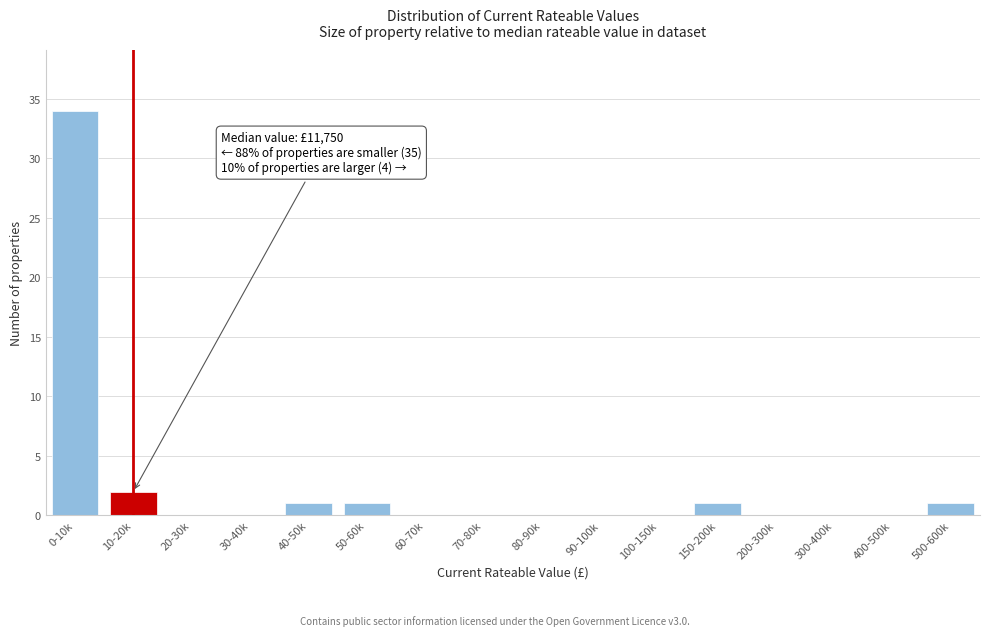

Reading left to right, what are all the values shown in this chart?

0-10k=34	10-20k=2	20-30k=0	30-40k=0	40-50k=1	50-60k=1	60-70k=0	70-80k=0	80-90k=0	90-100k=0	100-150k=0	150-200k=1	200-300k=0	300-400k=0	400-500k=0	500-600k=1